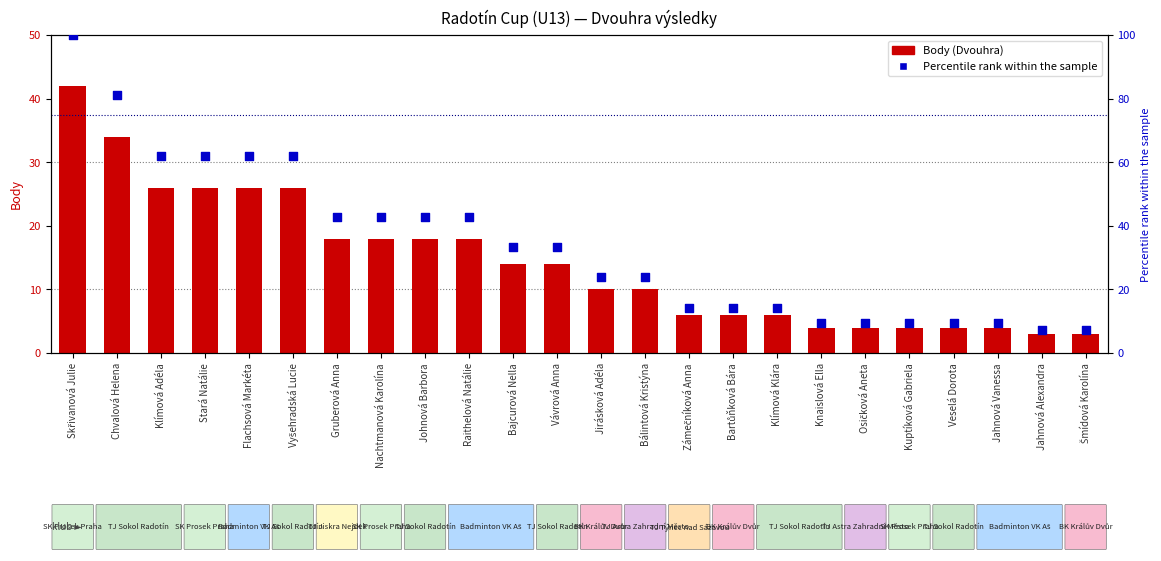

Which series contains the lowest Y value?

Body (Dvouhra)